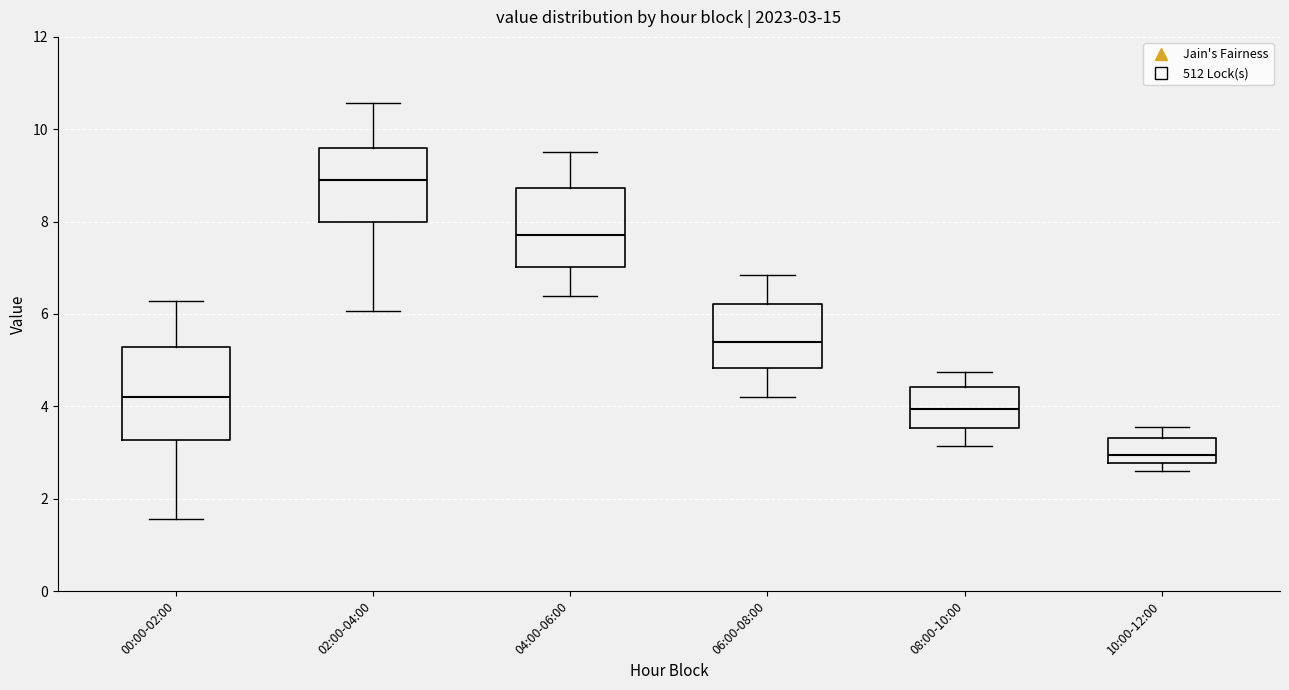

Which box is the tallest, from its lower edge to its upper edge?

00:00-02:00